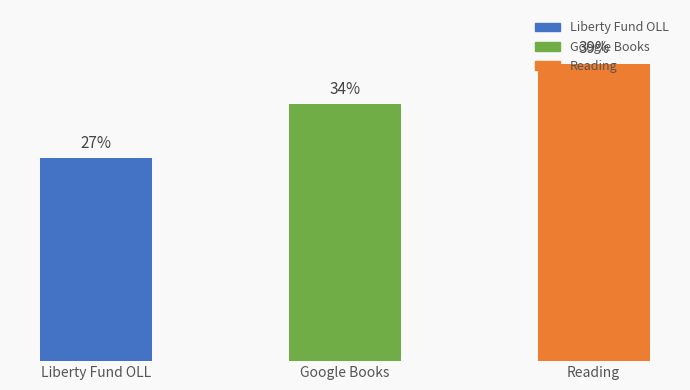

True or false: the data shows 49.2 at Google Books.

False